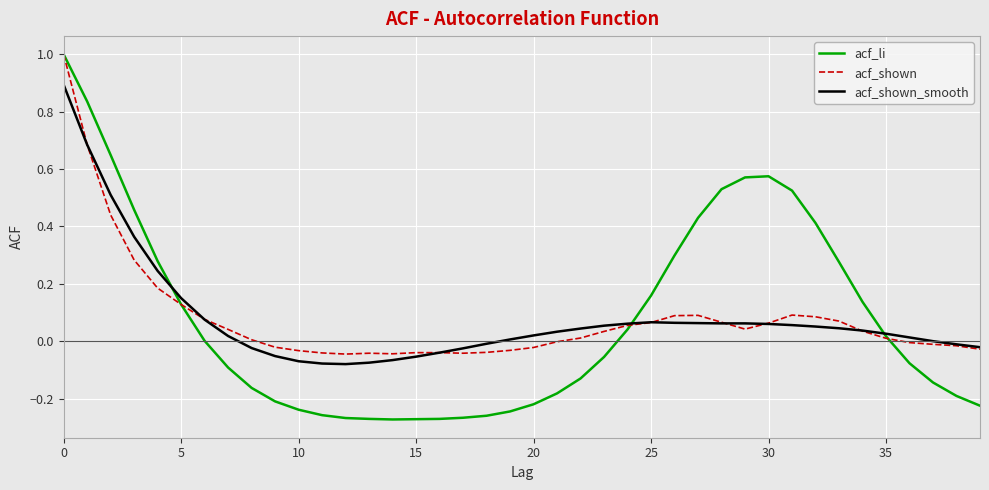

Which series has the widest spread of values?

acf_li